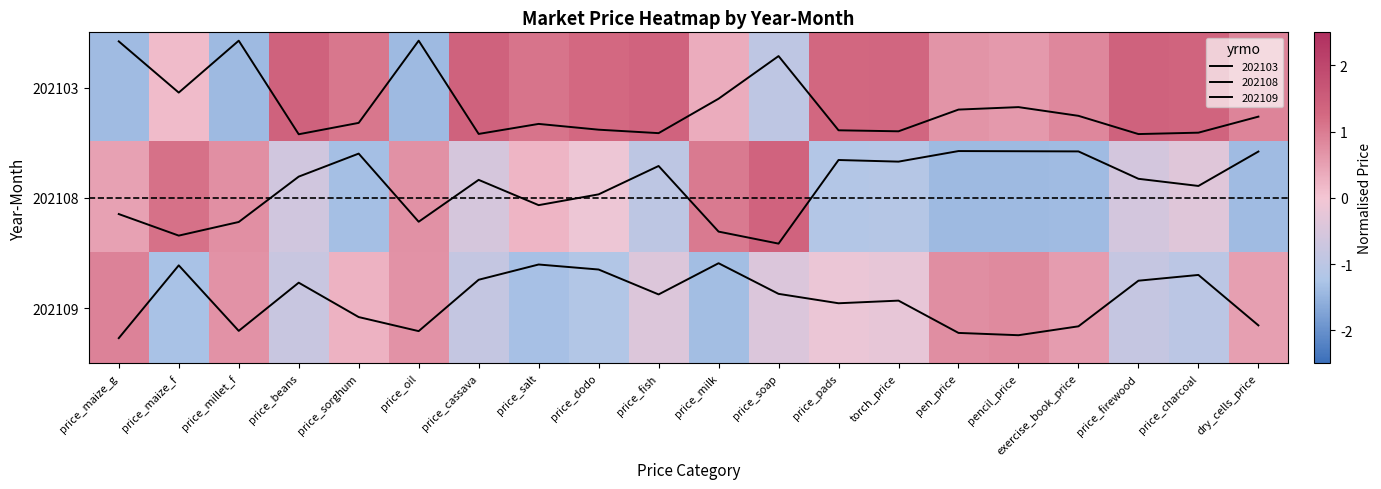

What is the highest value of the 202108 series?

1.4